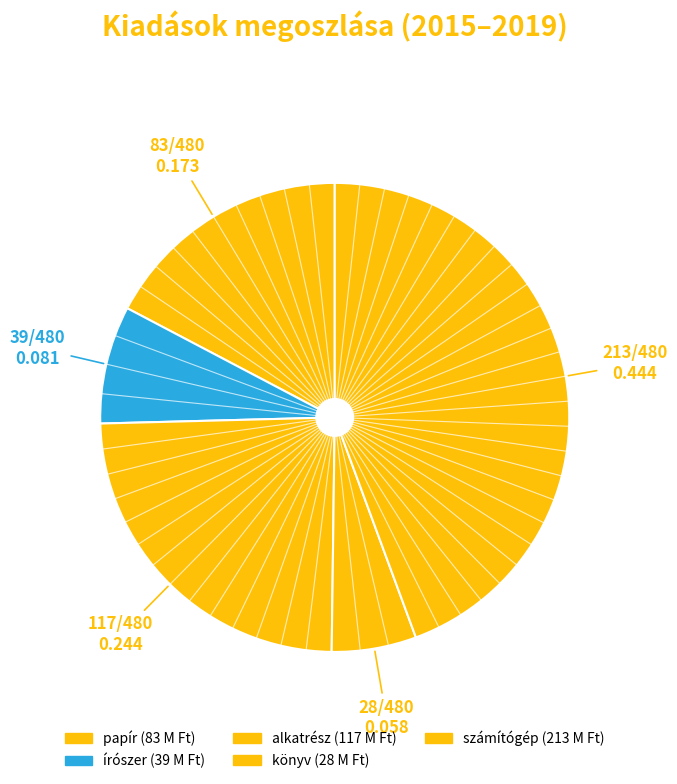

How many slices are in this pie chart?

5